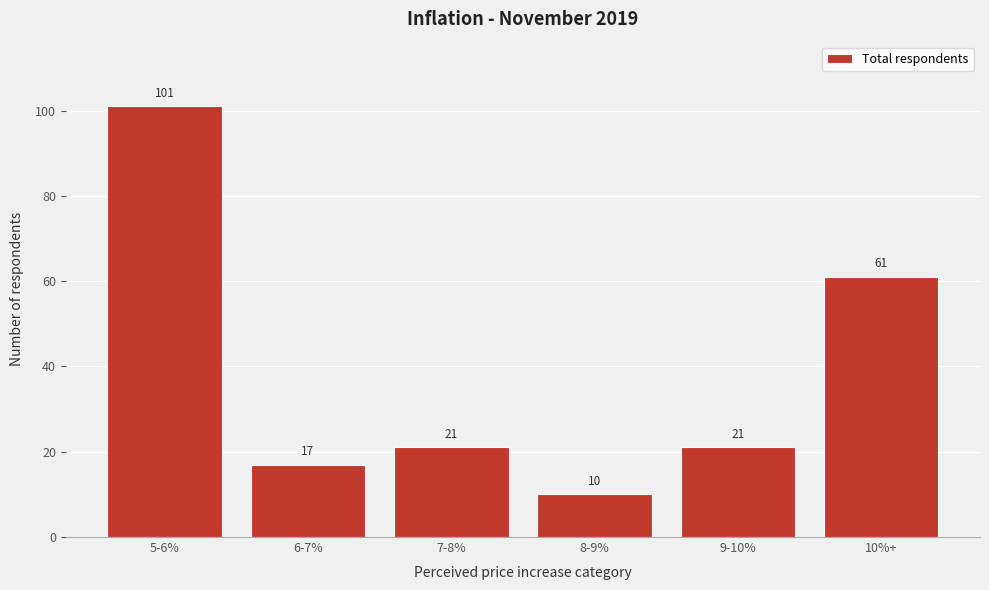

Reading right to left, what are all the values shown in this chart?

61	21	10	21	17	101